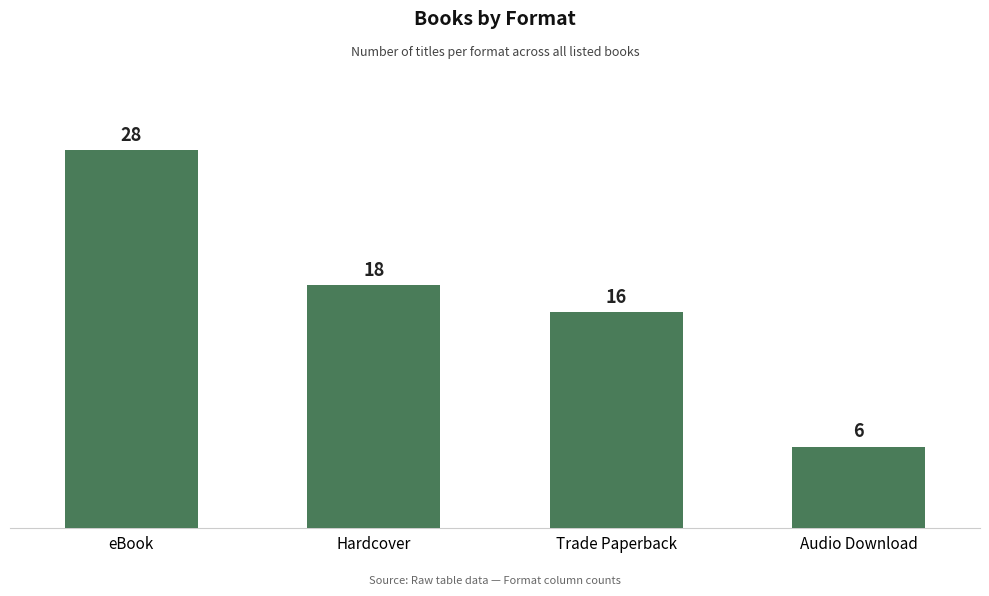

Between Trade Paperback and eBook, which is larger?

eBook